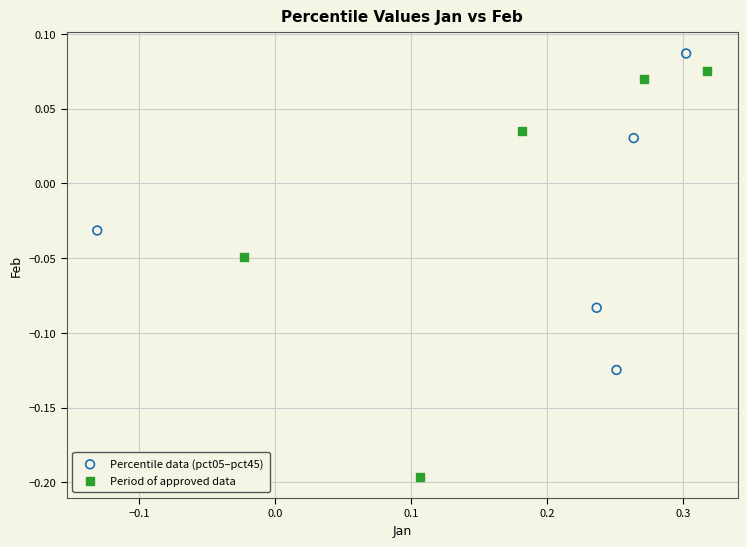

Which series reaches the minimum Y coordinate?

Period of approved data